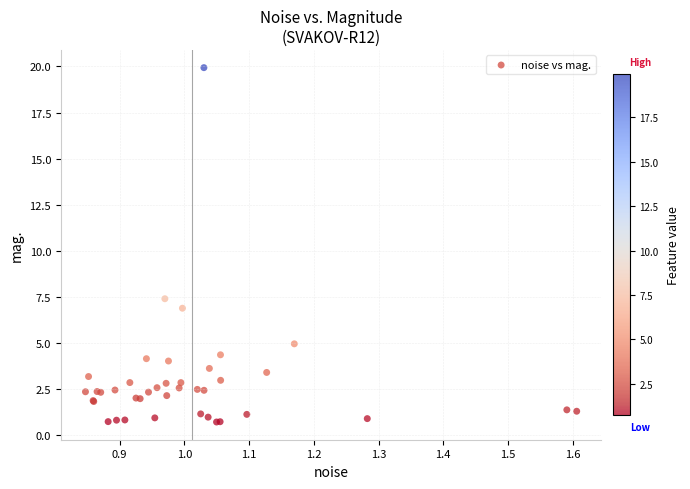

What Y value in the scatter plot is closest to 10?

7.4